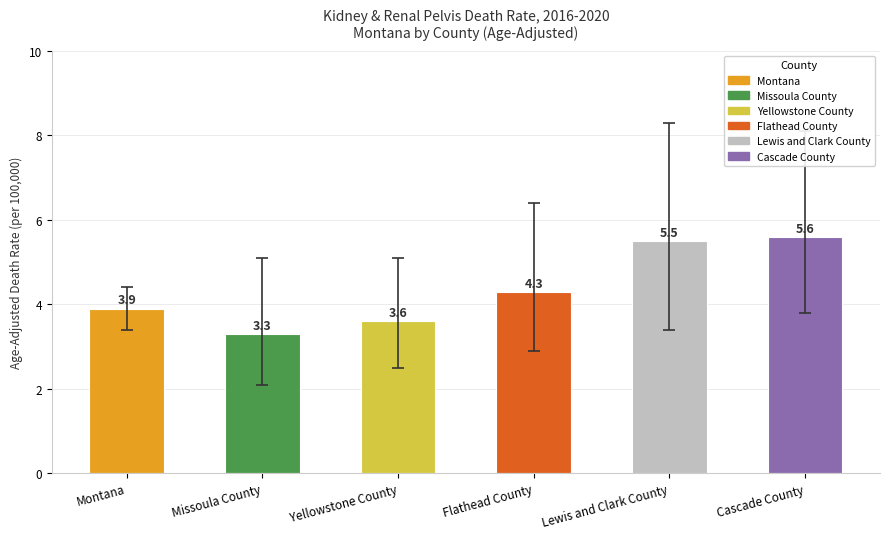

What is the change in value from Montana to Cascade County?

+1.7